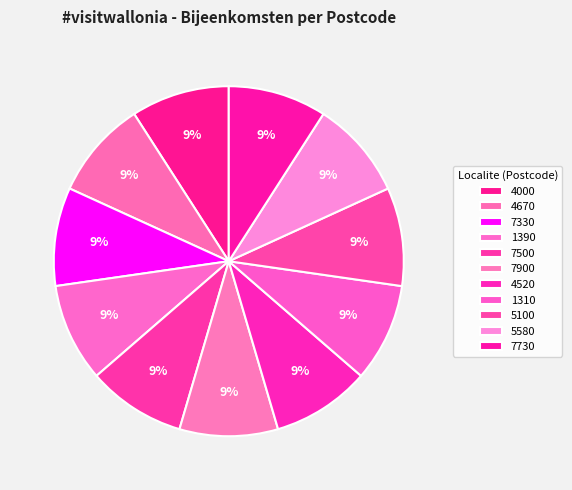

Is there any slice that represents more than half of the pie?

No